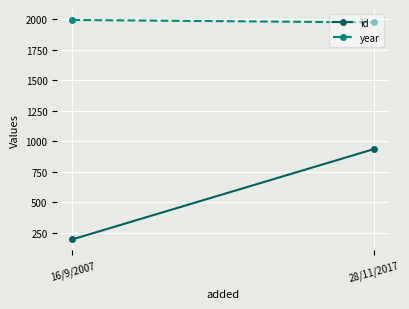

Which series has the largest range (max minus min)?

id